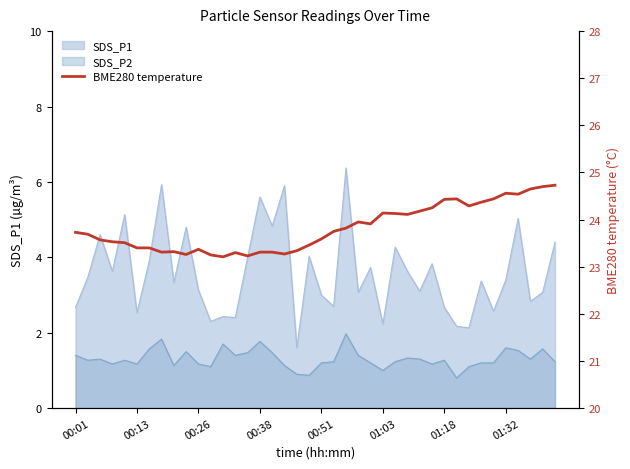

Is it true that the value at 14 is 23.2?

True